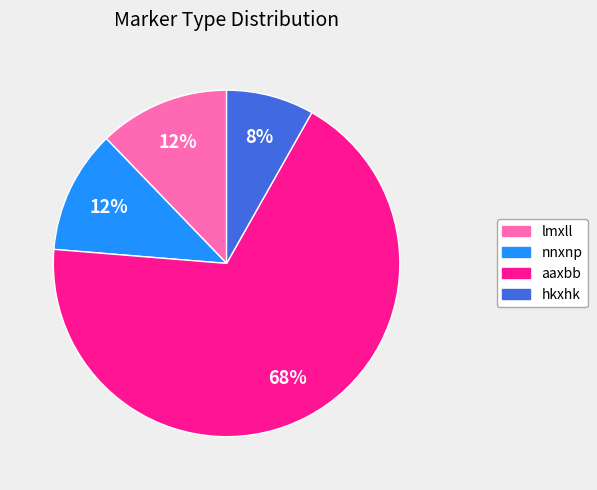

Combined, do aaxbb and lmxll account for over 50%?

Yes